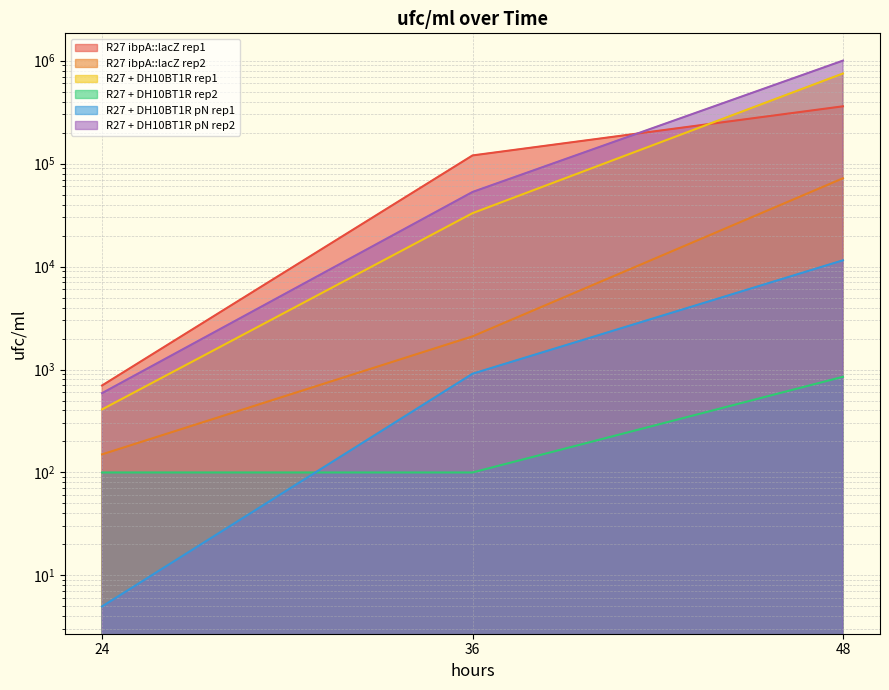

What is the value of the R27 + DH10BT1R pN rep2 point at the 2nd from the left?

53000